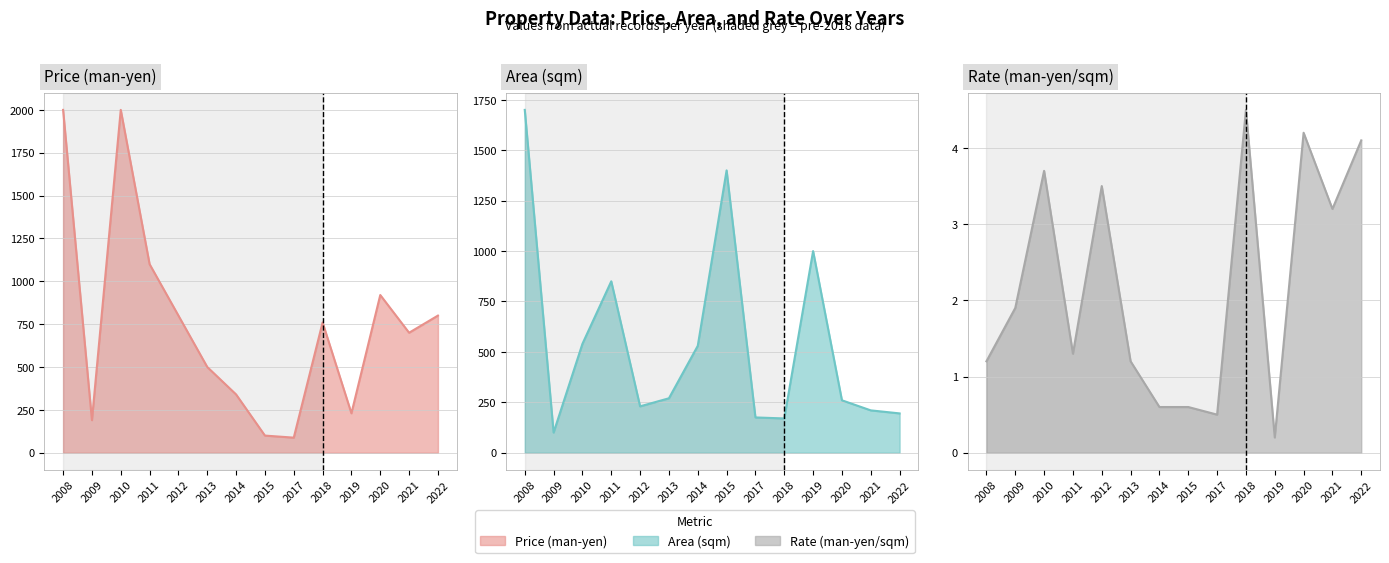

Where does the Rate (man-yen/sqm) line series first go above 1?

2008